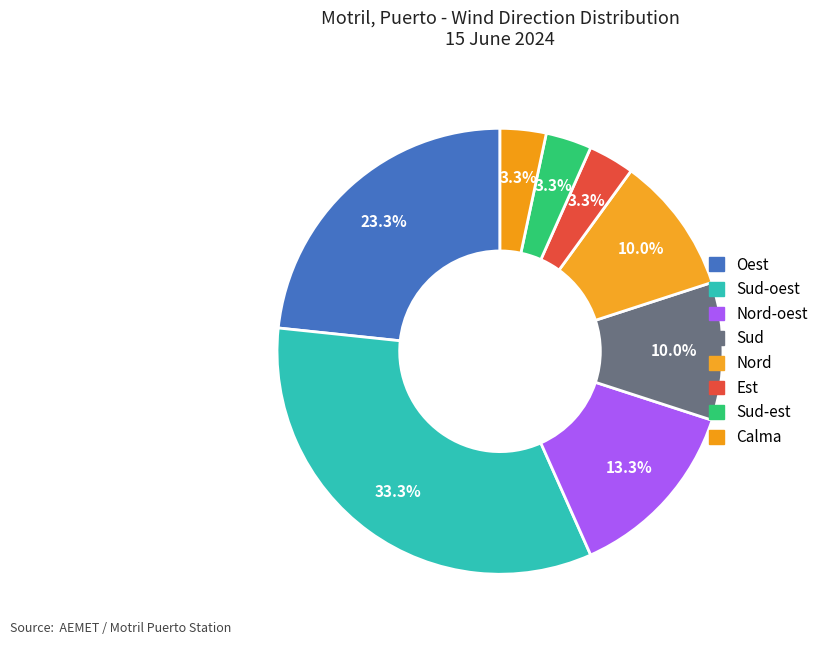

To the nearest percent, what is the difference between the largest and smallest slice percentages?

30%